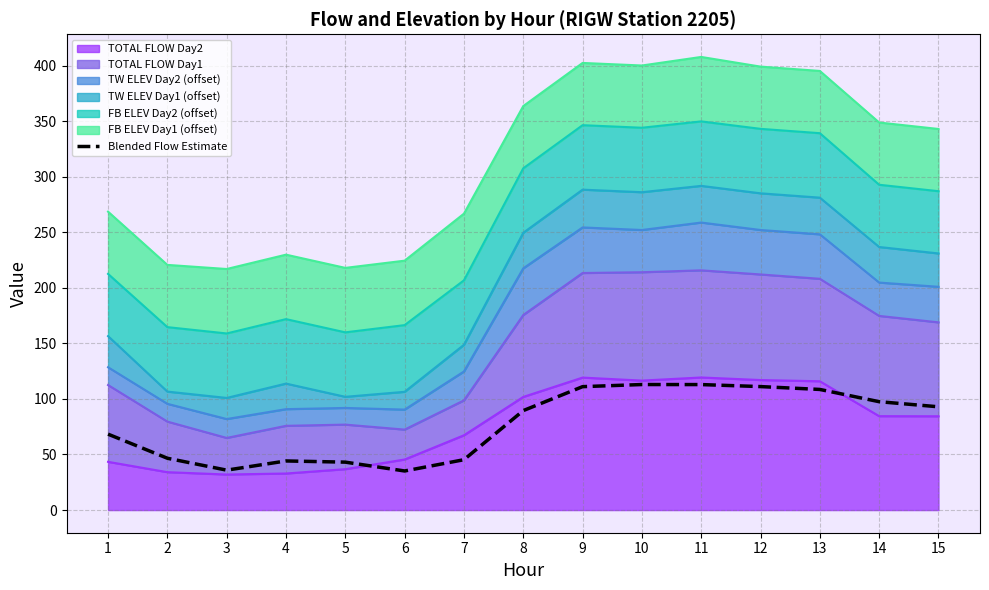

The chart shows a value of 111.1 at 12. True or false?

True